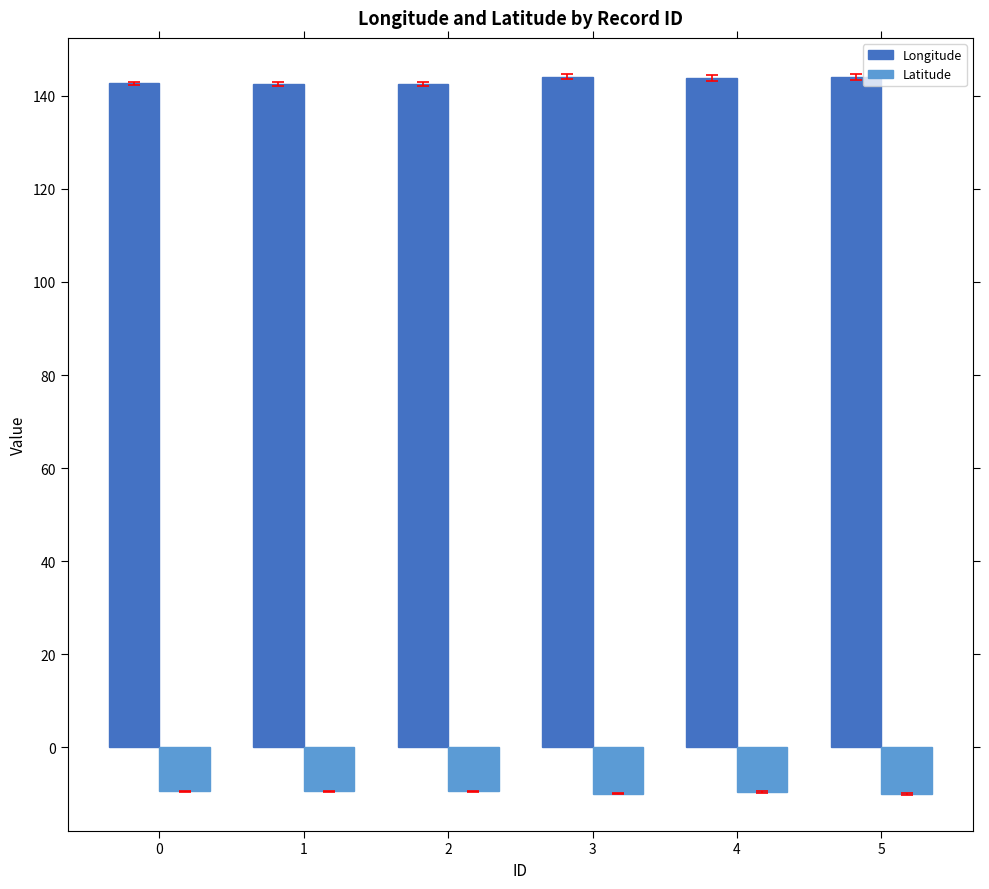

Is it true that Longitude equals 209.0 at 4?

False